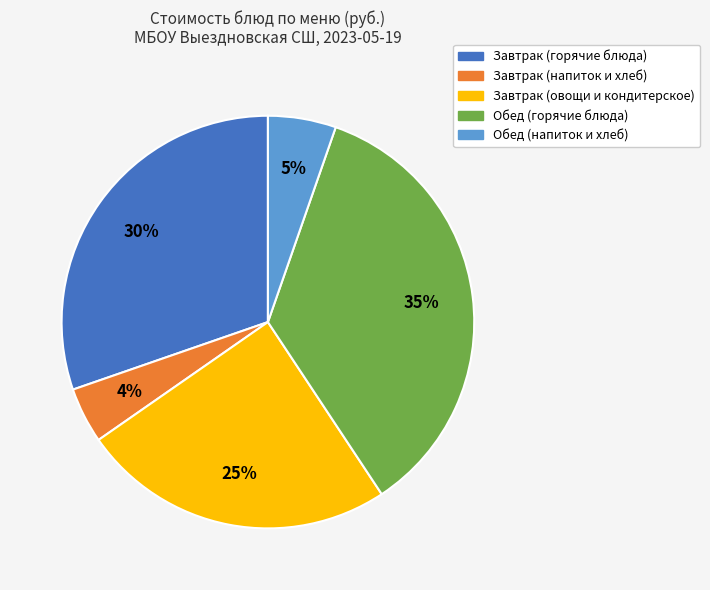

Does any single category account for the majority?

No